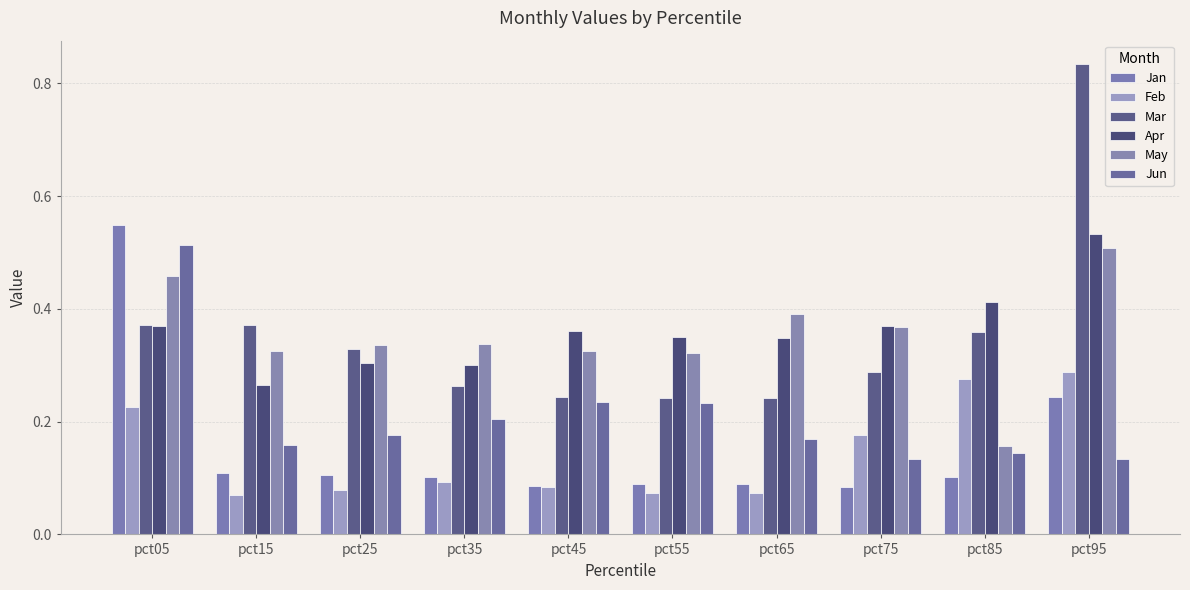

Rank the series at pct25 from lowest to highest value.

Feb, Jan, Jun, Apr, Mar, May